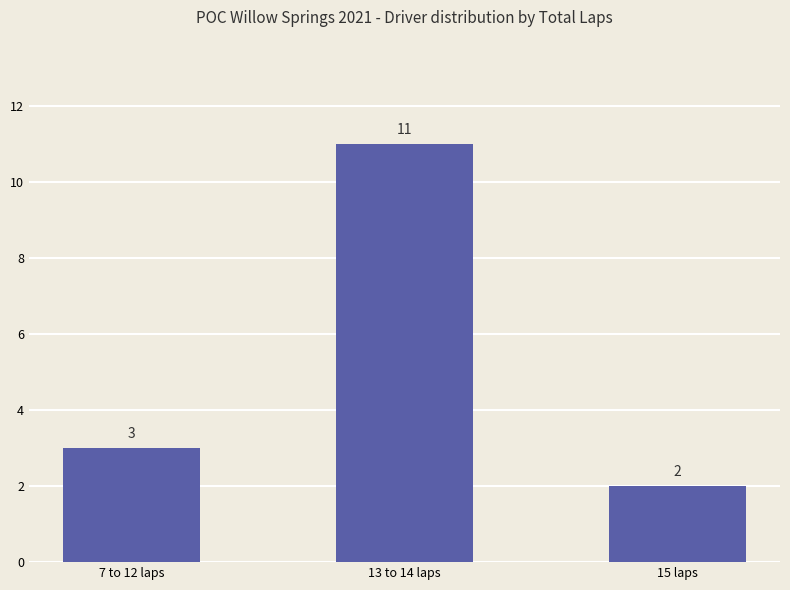

Rank the categories by value from lowest to highest.

15 laps, 7 to 12 laps, 13 to 14 laps